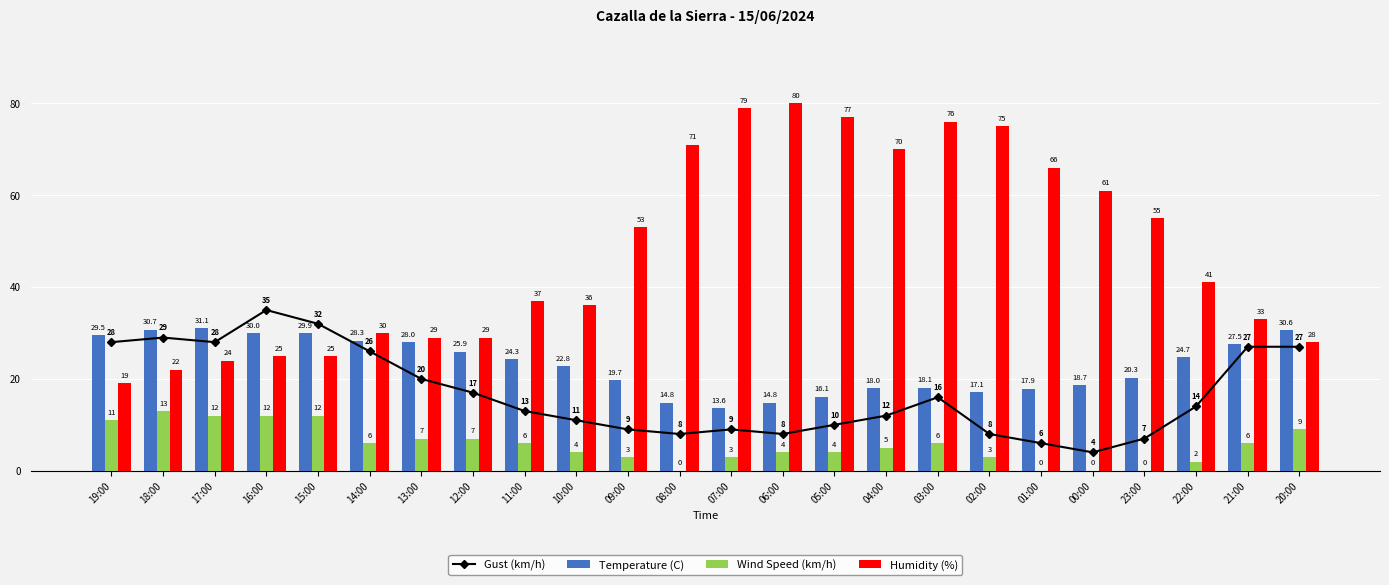

What is the label of the 4th bar from the right?

23:00